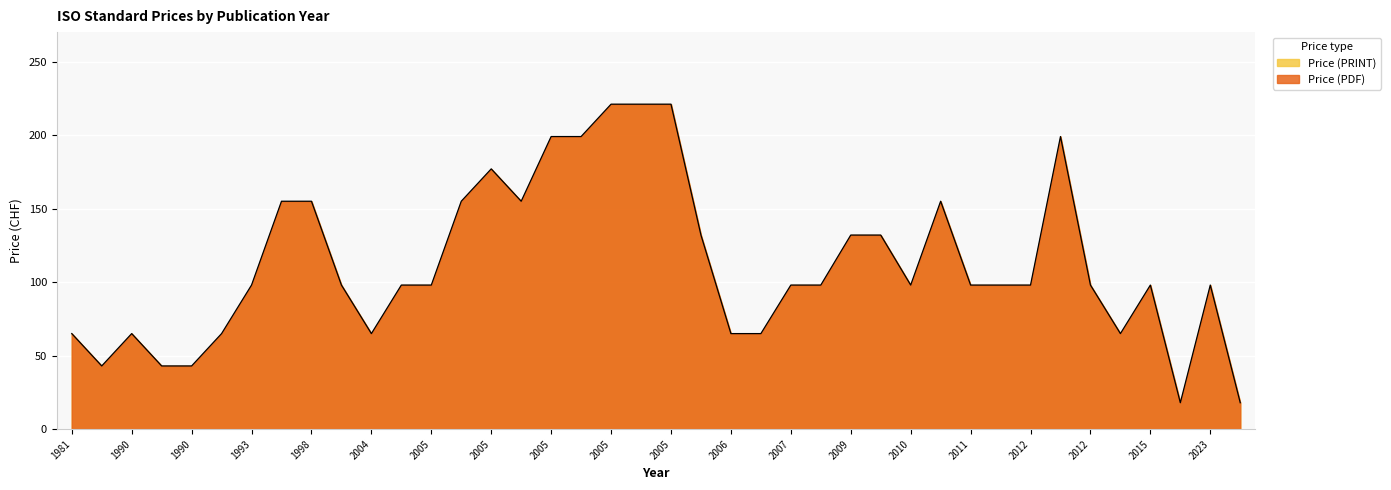

At which label does Price (PRINT) reach its minimum?

2024